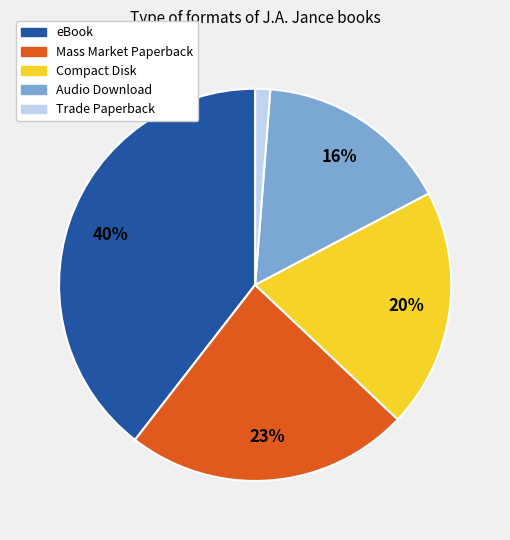

Which slice is the largest?

eBook